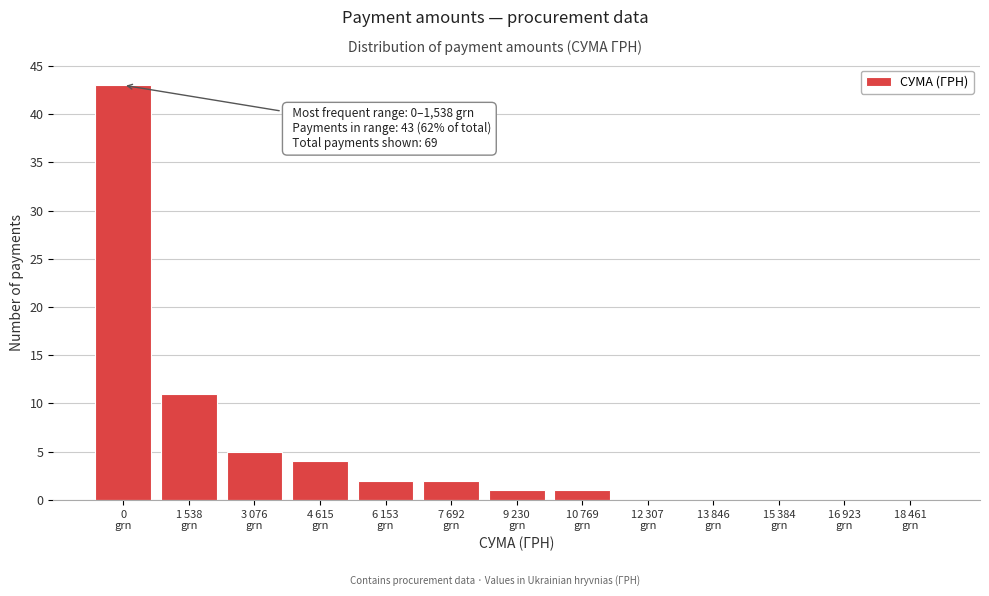

What is the sum of all values?

69